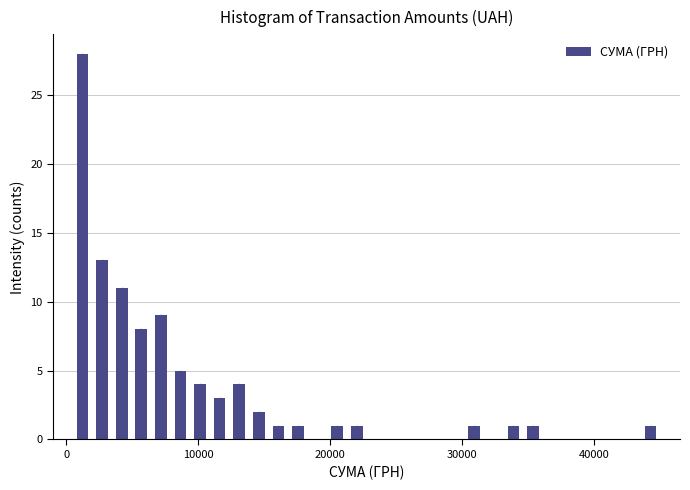

Read against the x-axis, roughly where is the centre of the tallest bar?

1000